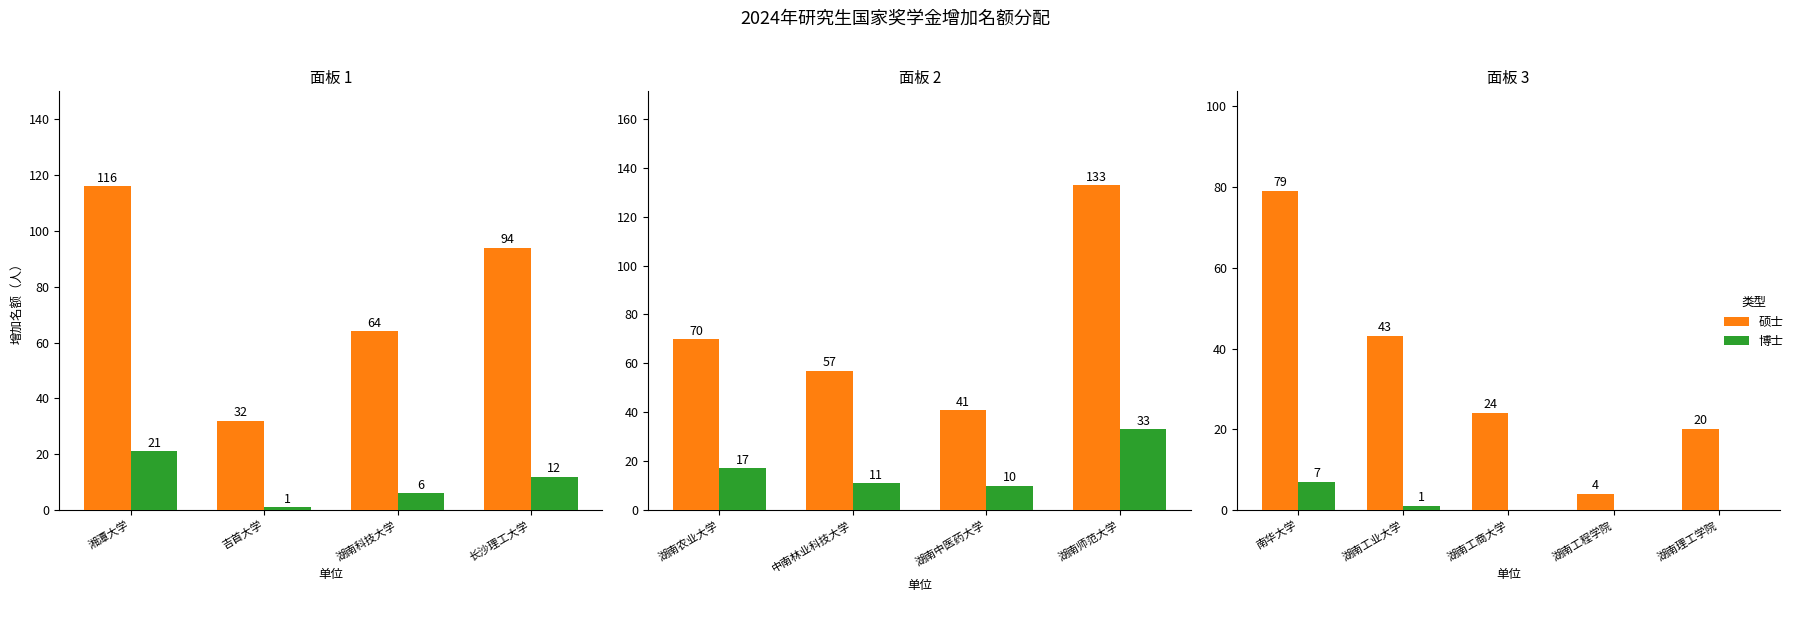

Does the chart contain any negative values?

No